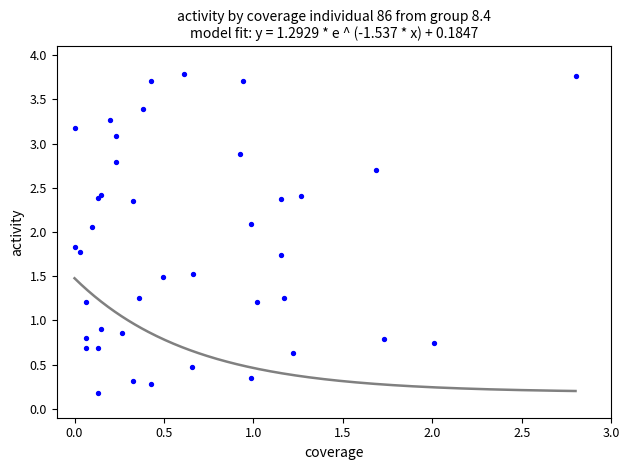

What Y value in the scatter plot is closest to 1?

0.9